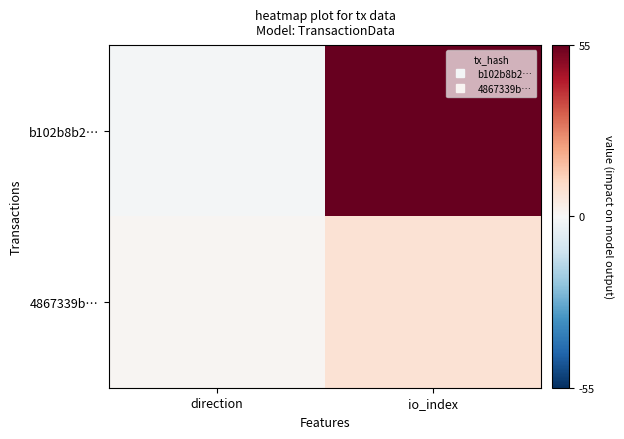

How many series are shown in this chart?

2